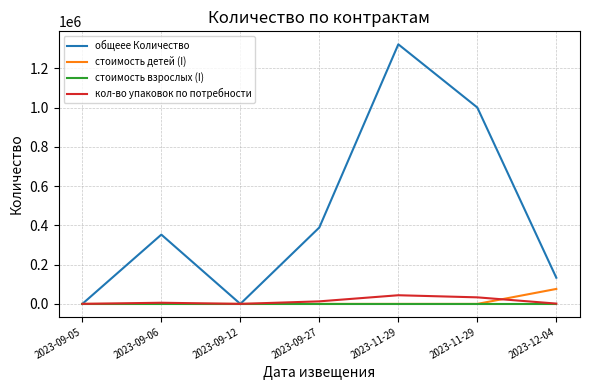

The value of стоимость детей (I) at 2023-11-29 is 47010.0. True or false?

False